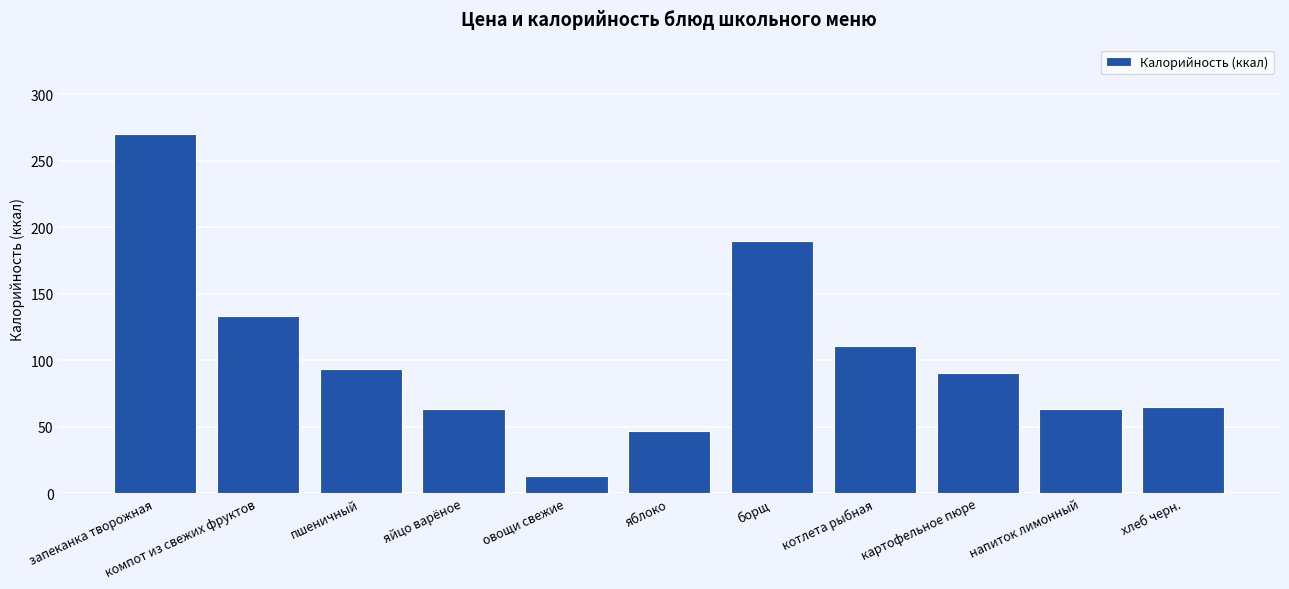

How many categories are shown in the chart?

11